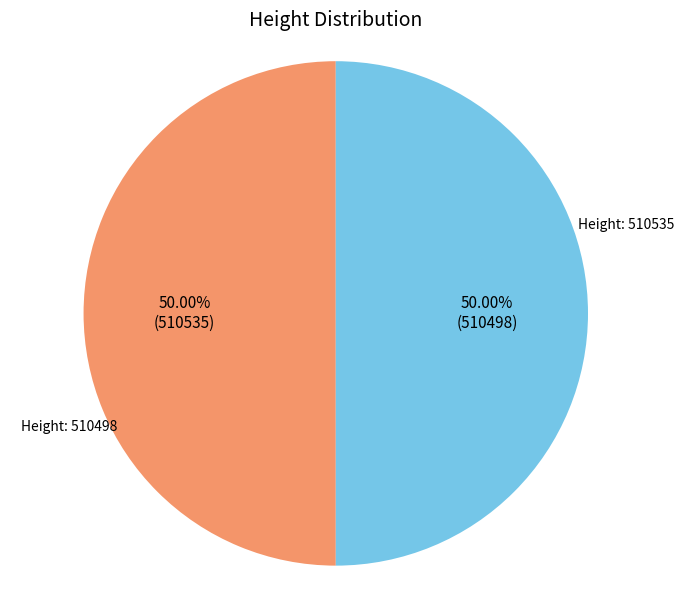

To the nearest percent, what is the average slice percentage?

50%